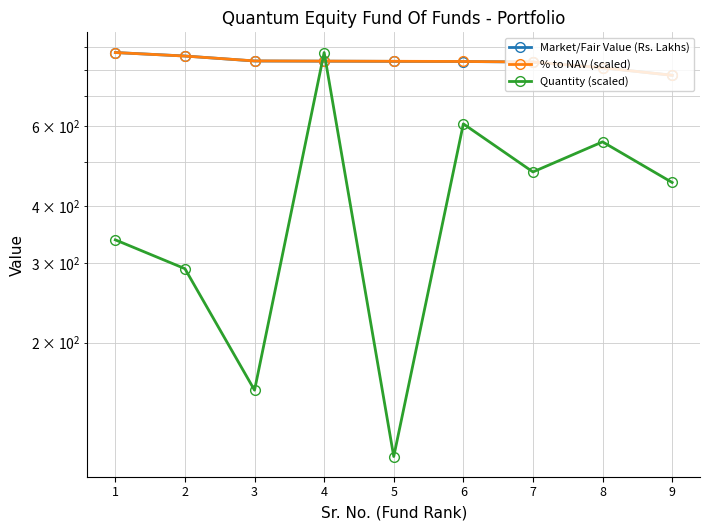

What are all the series names shown in the legend?

Market/Fair Value (Rs. Lakhs), % to NAV (scaled), Quantity (scaled)